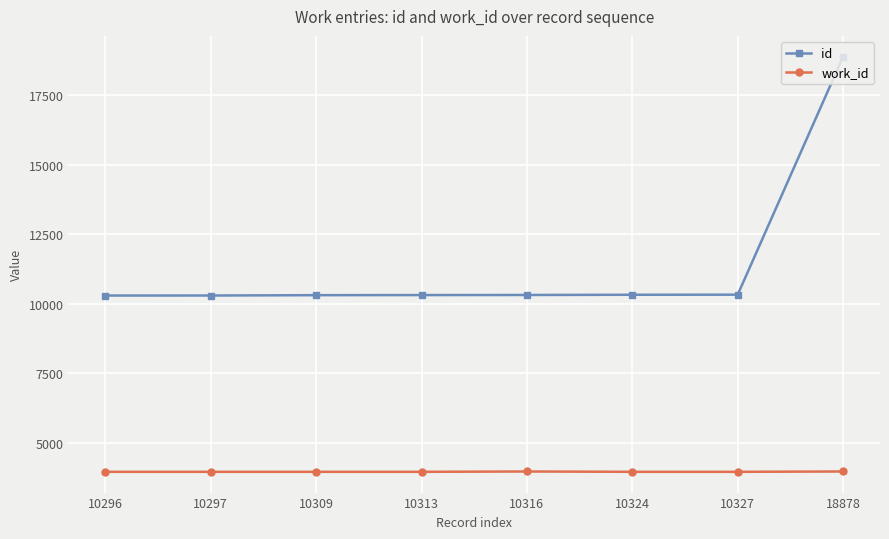

Does the chart have visible grid lines?

Yes